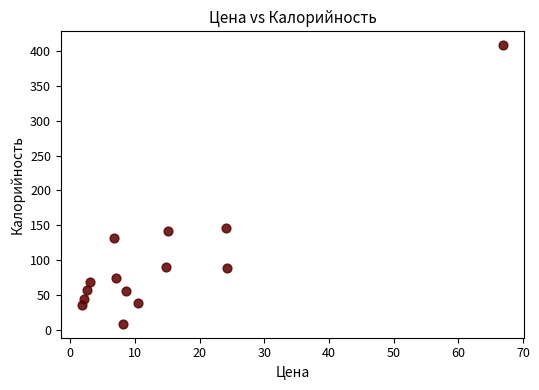

What is the range of Y values (max minus min)?

399.9